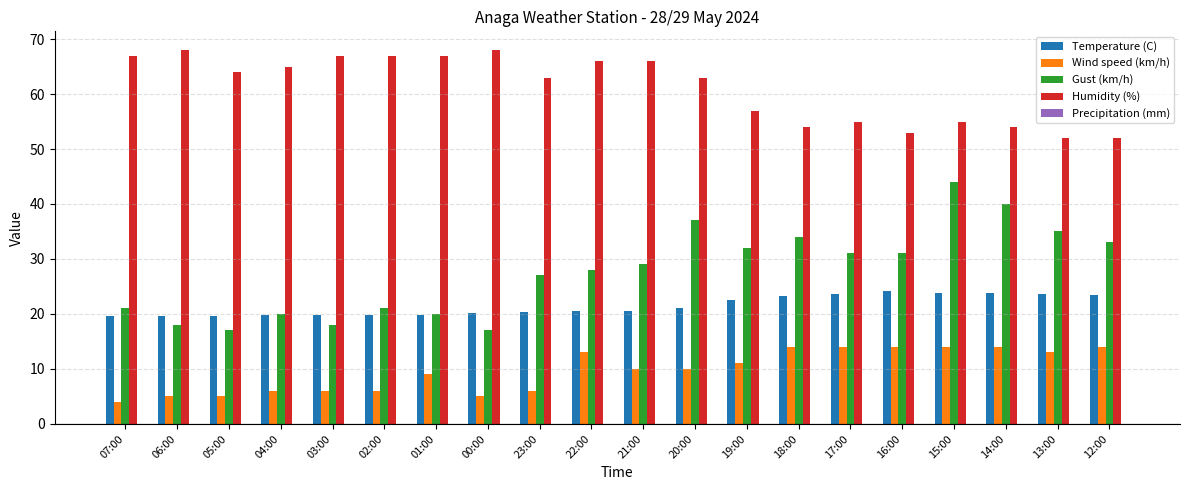

What is the difference between the Temperature (C) values at 16:00 and 04:00?

4.3